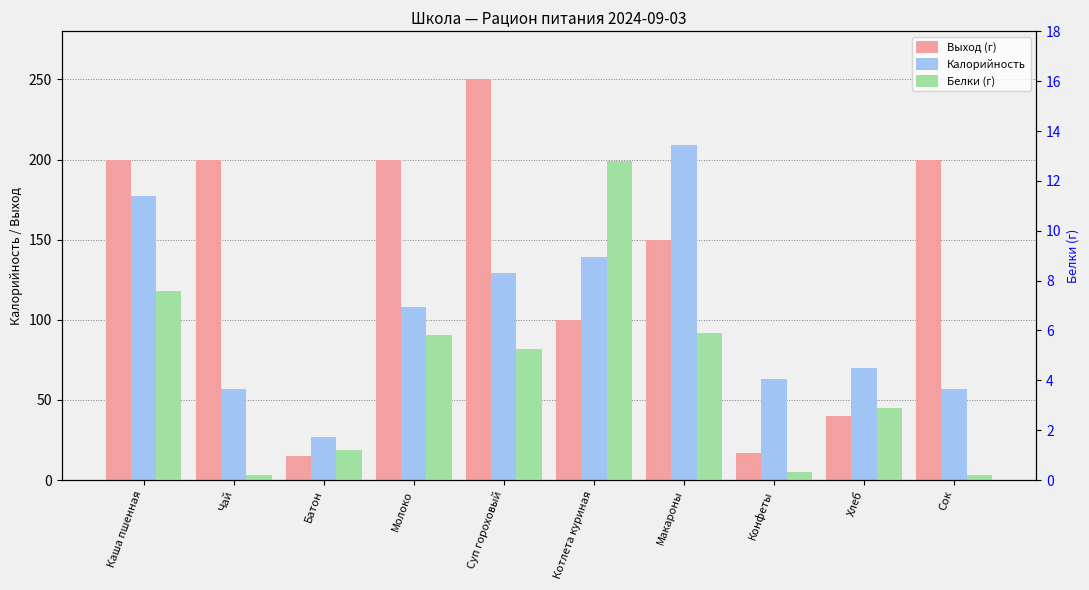

Are the bars grouped side by side (vs. stacked)?

Yes